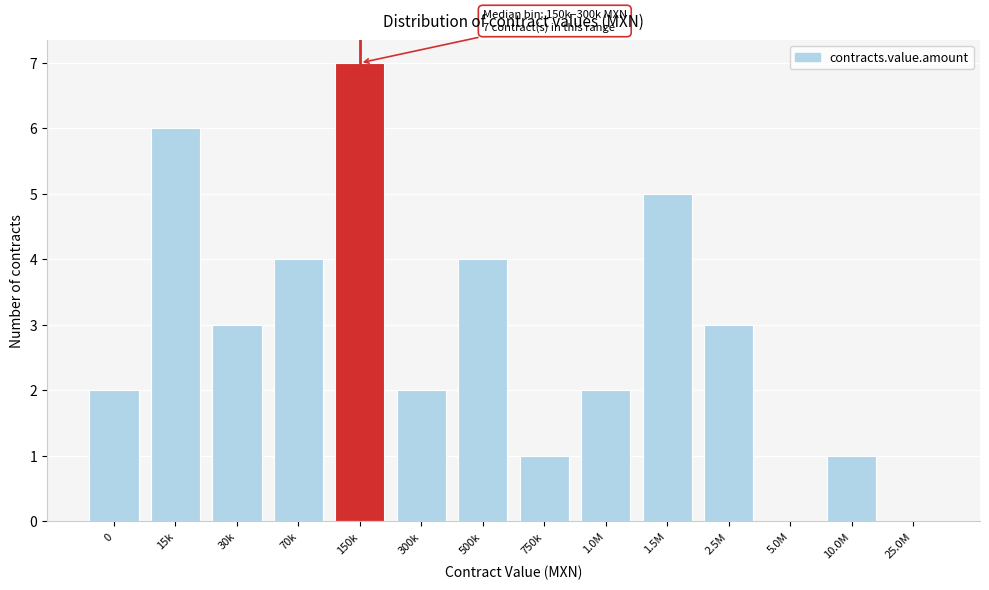

Reading left to right, list all the values displayed in this chart.

0=2	15k=6	30k=3	70k=4	150k=7	300k=2	500k=4	750k=1	1.0M=2	1.5M=5	2.5M=3	5.0M=0	10.0M=1	25.0M=0